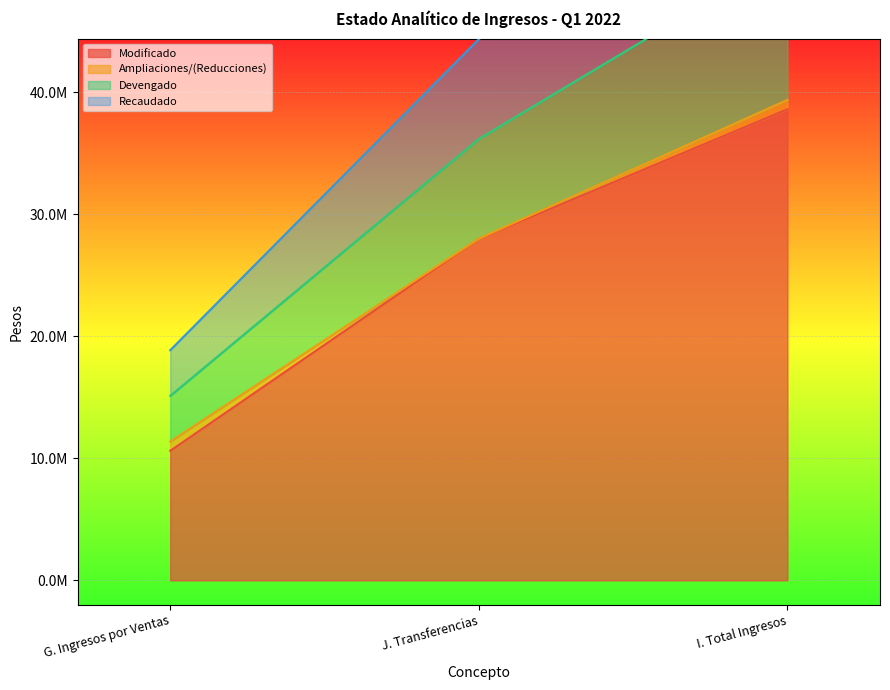

How many data points does each series have?

3